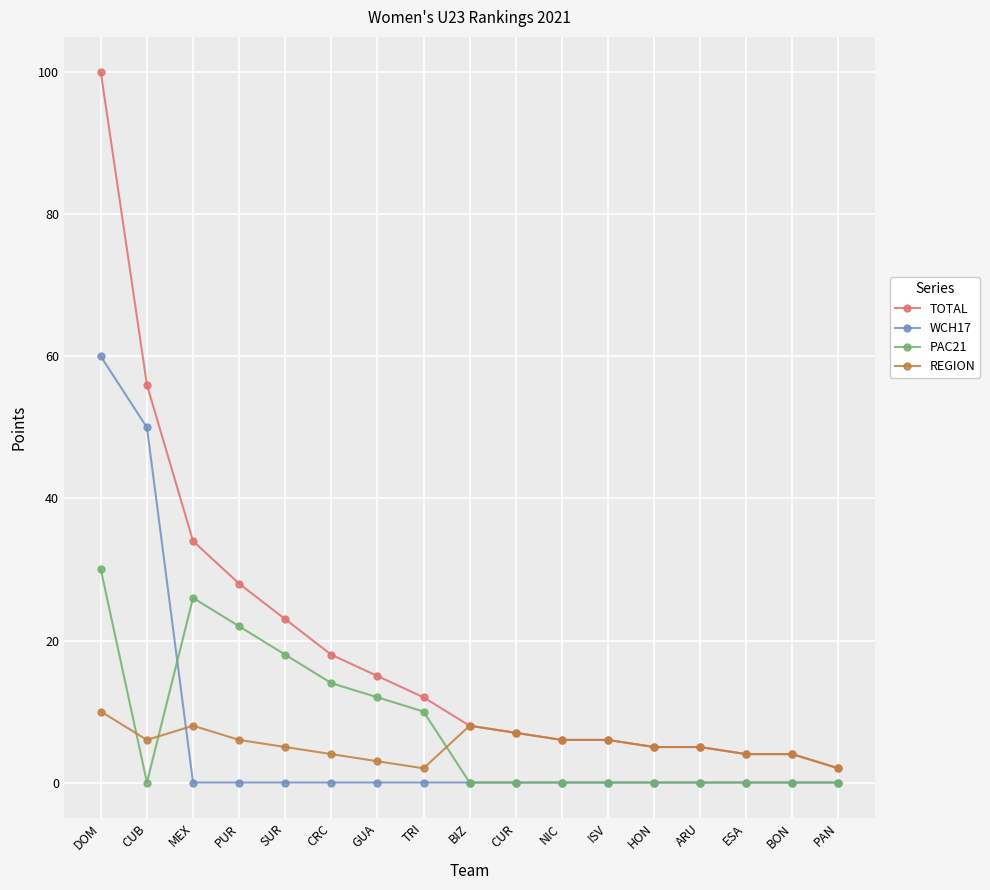

Where is the first local minimum for PAC21?

CUB